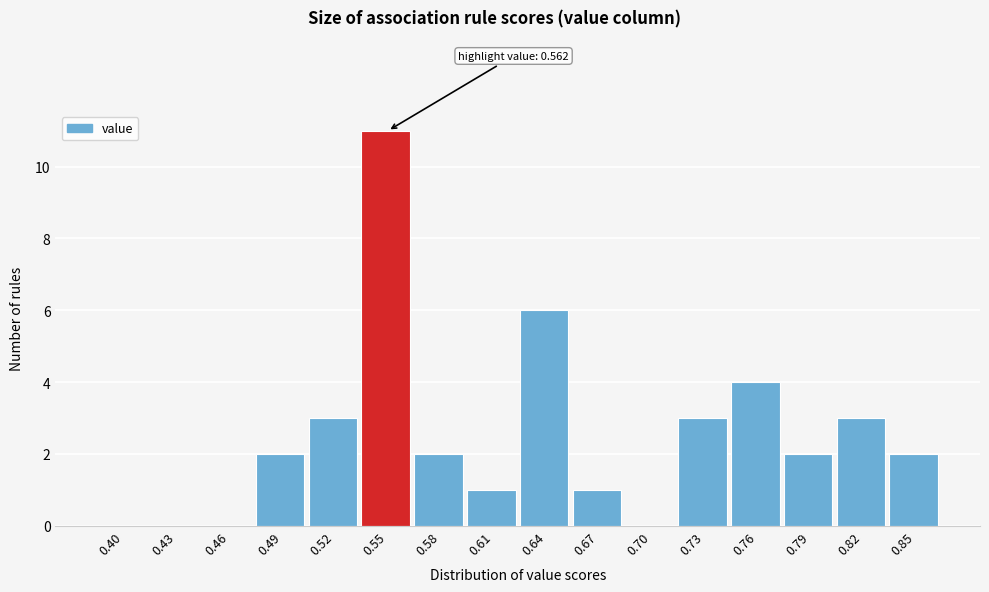

Reading left to right, what are all the values shown in this chart?

0.40=0	0.43=0	0.46=0	0.49=2	0.52=3	0.55=11	0.58=2	0.61=1	0.64=6	0.67=1	0.70=0	0.73=3	0.76=4	0.79=2	0.82=3	0.85=2